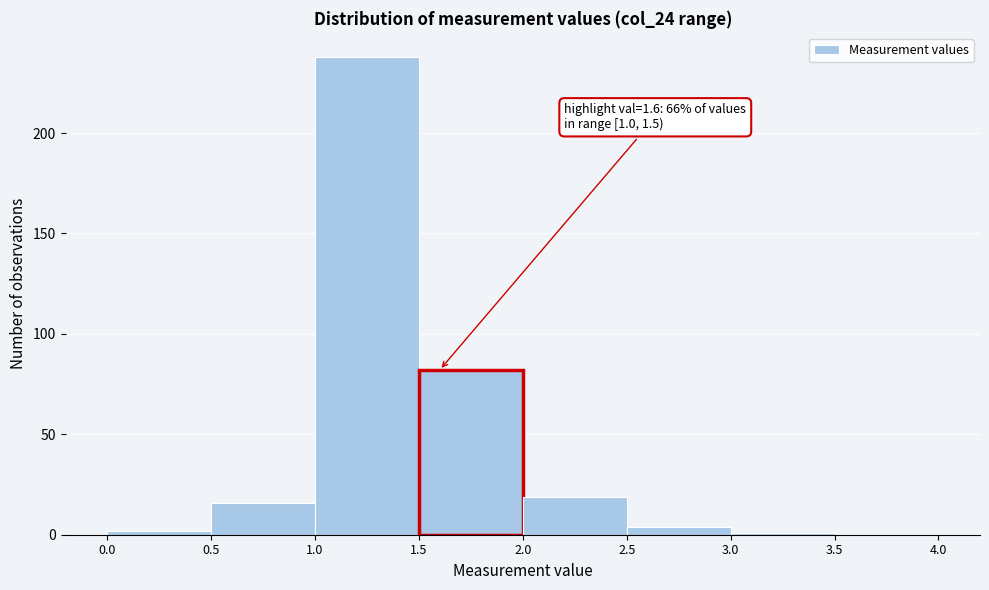

Which range on the x-axis has the tallest bar?

1.0 to 1.5